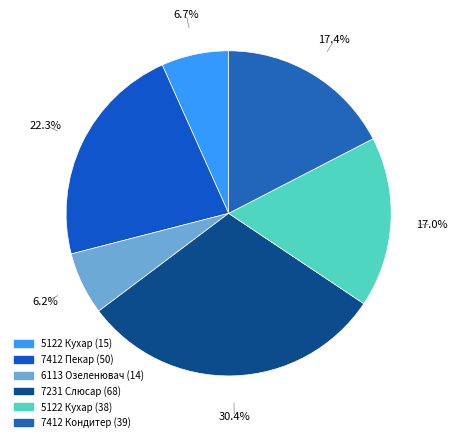

Which slice is the largest?

7231 Слюсар